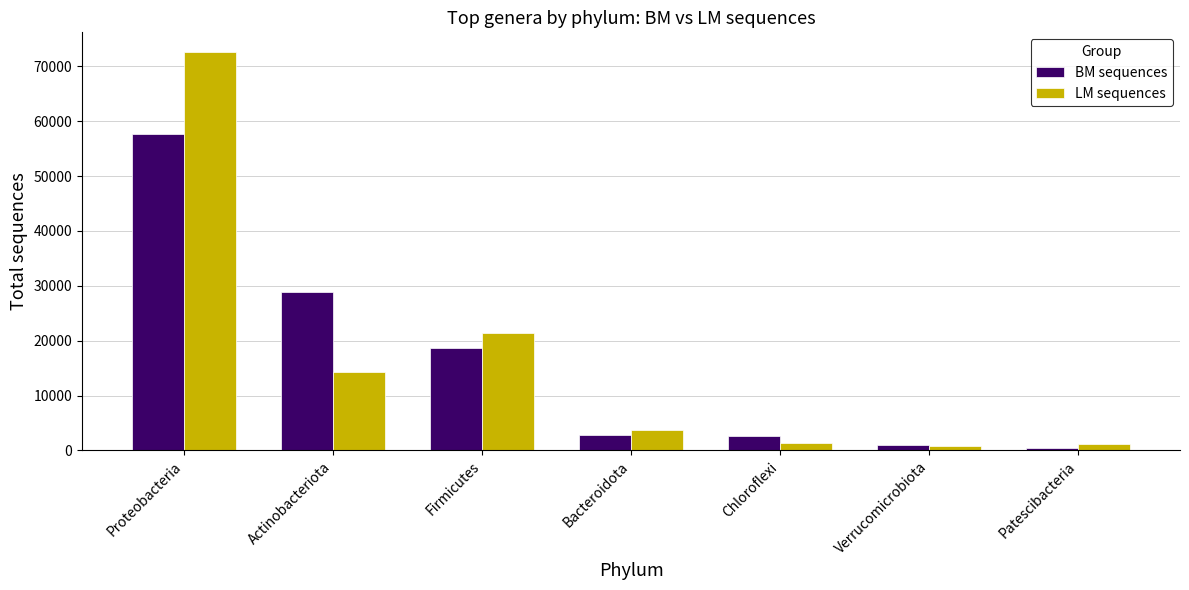

Is it true that LM sequences equals 14267 at Actinobacteriota?

True